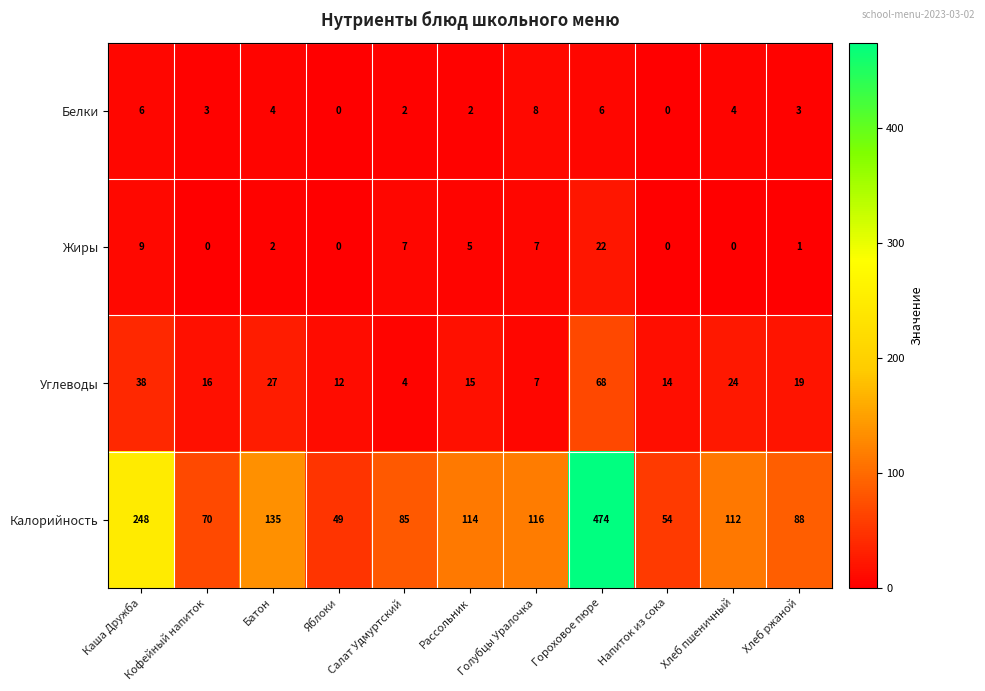

The Белки series shows 0 at Яблоки. True or false?

True